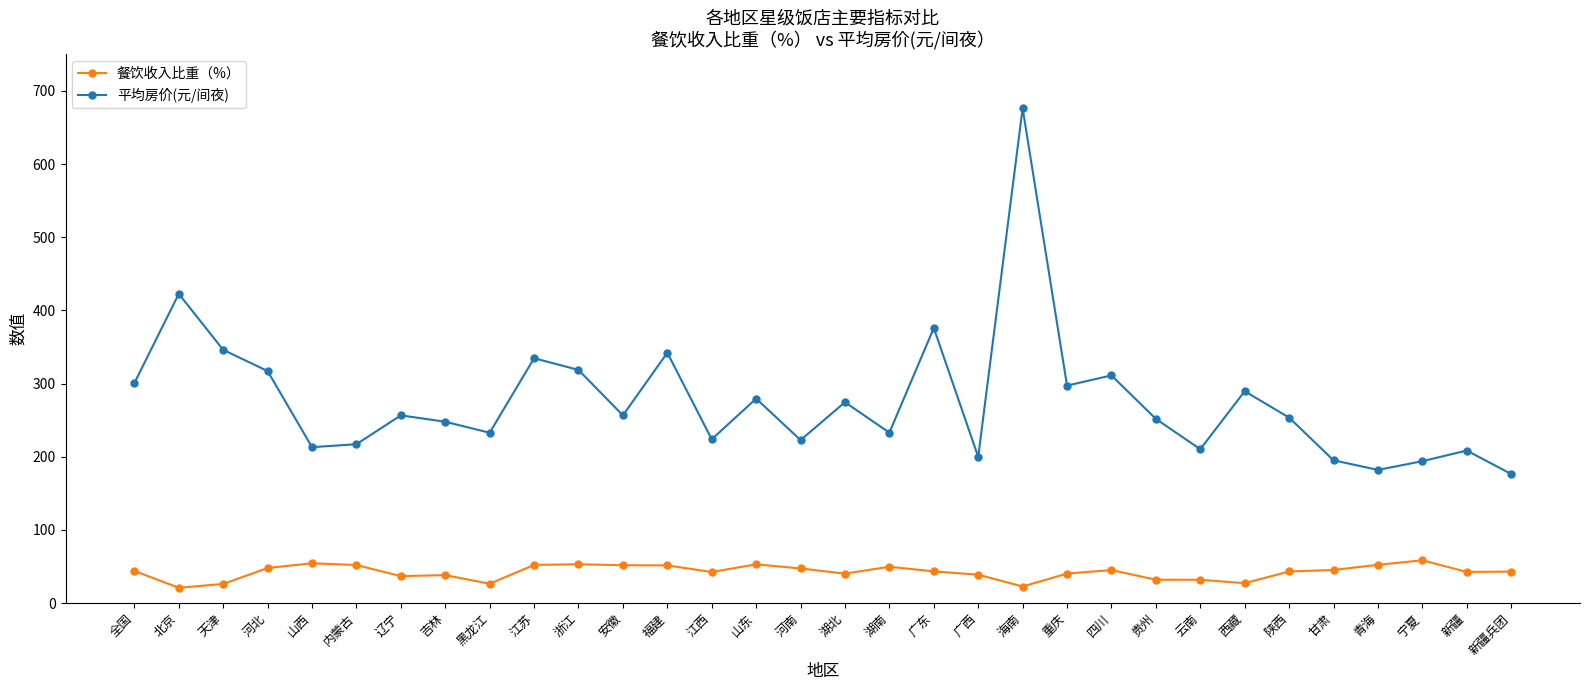

What position from the left is 西藏?

26